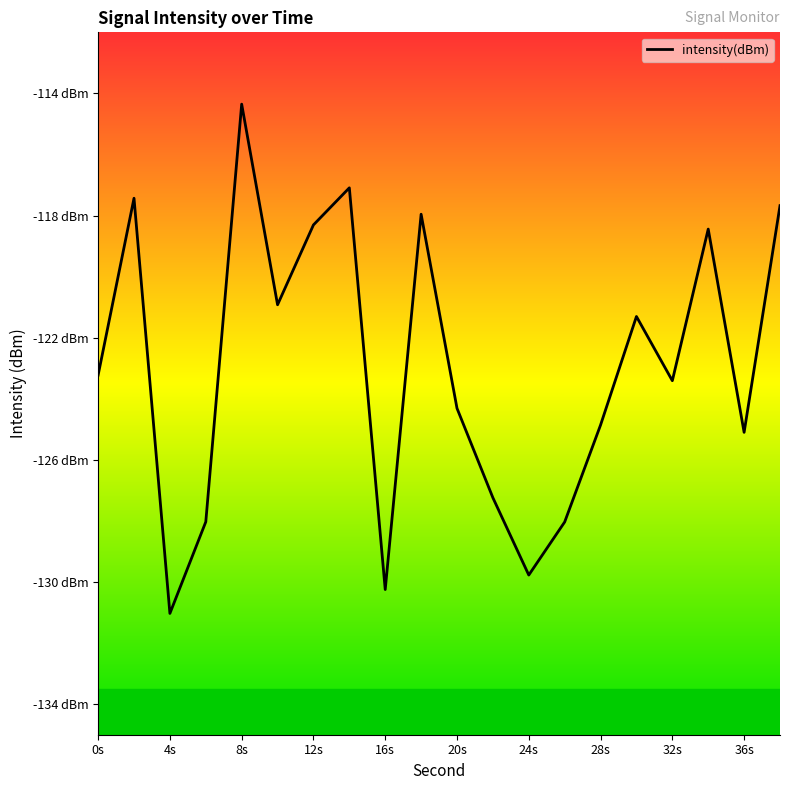

Does the chart have visible grid lines?

No